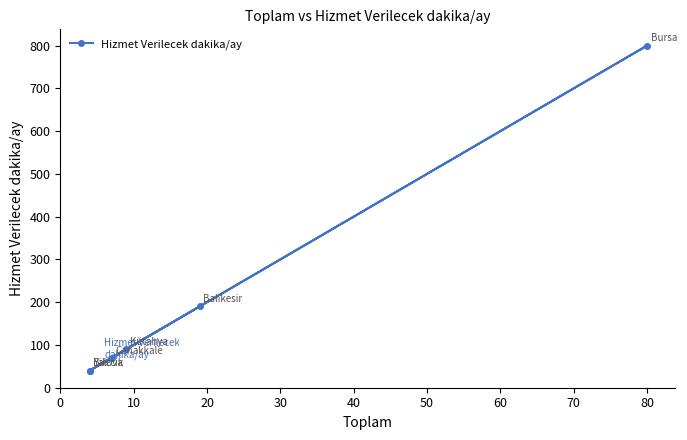

The value at 30 is 30. True or false?

False